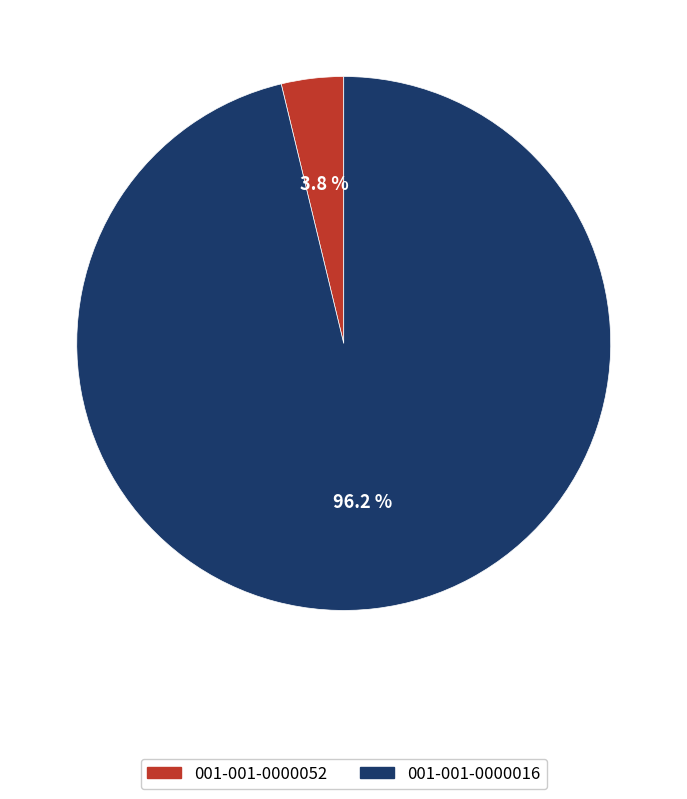

Rank the categories by value from highest to lowest.

001-001-0000016, 001-001-0000052